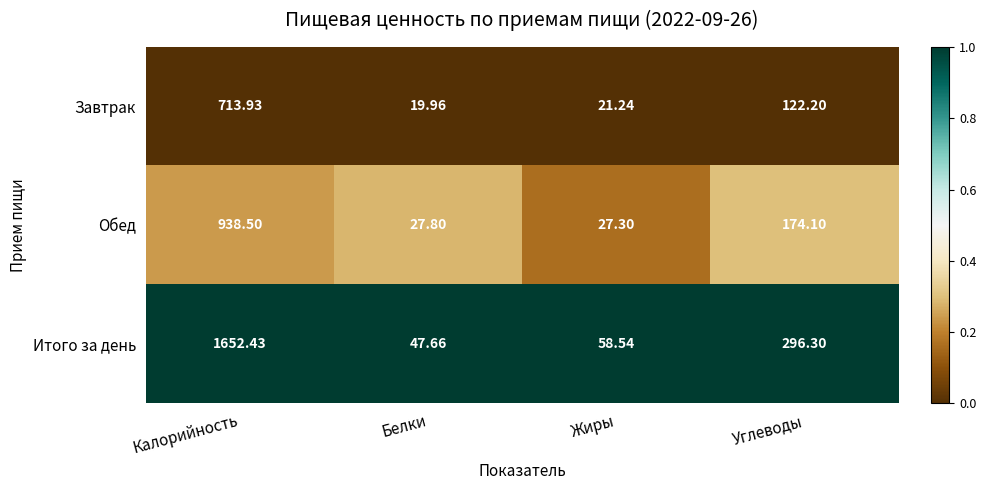

Which label corresponds to the largest value in the chart?

Калорийность